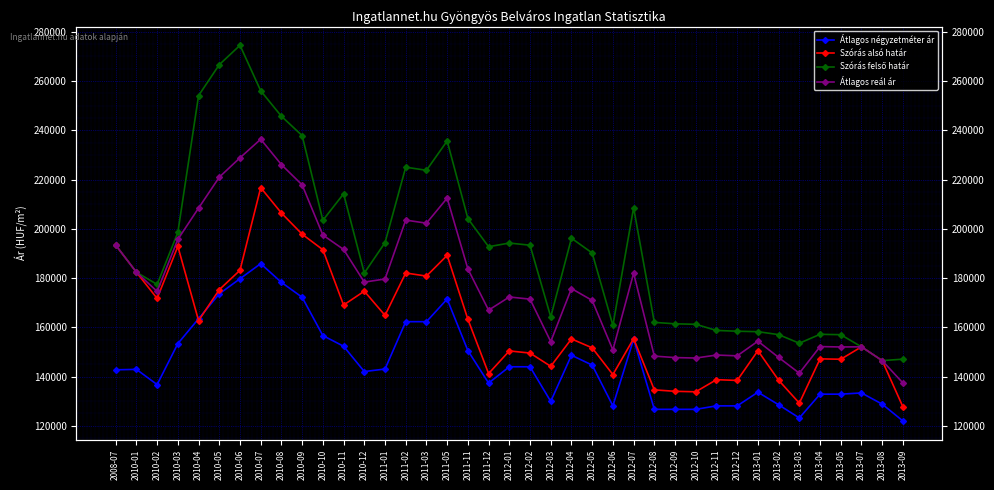

What is the label of the 29th point from the left?

2012-10